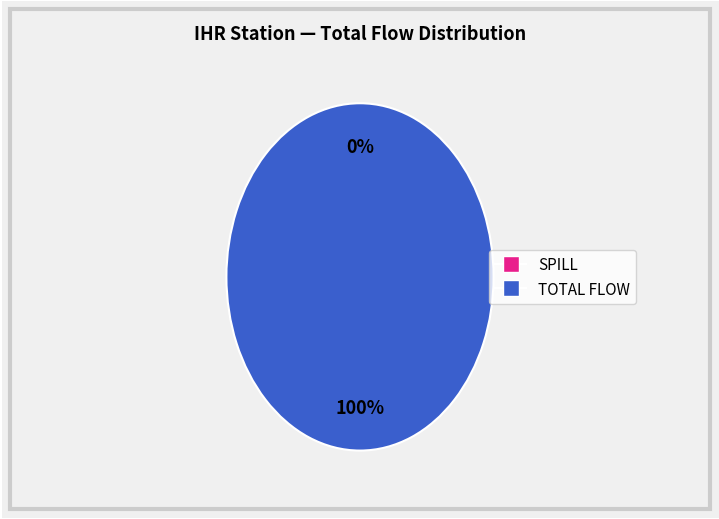

Is the sum of 16 and 12 greater than half?

No